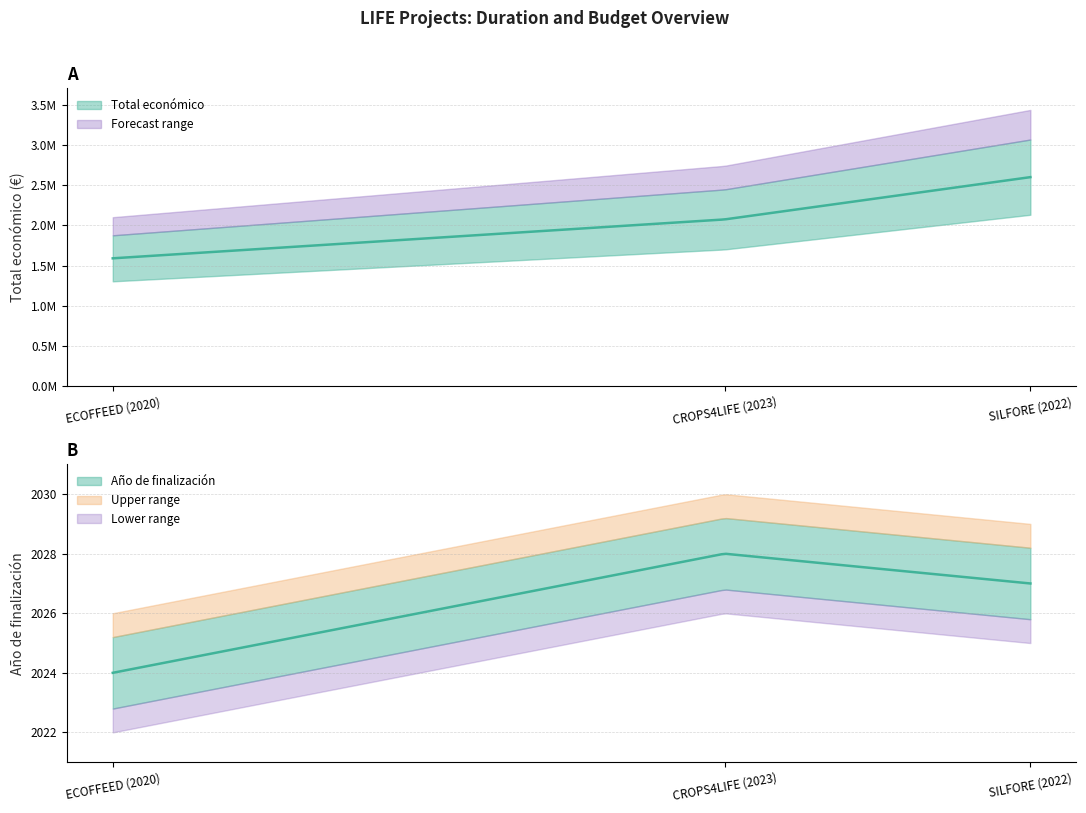

The Total económico series shows 1319643 at CROPS4LIFE (2023). True or false?

False